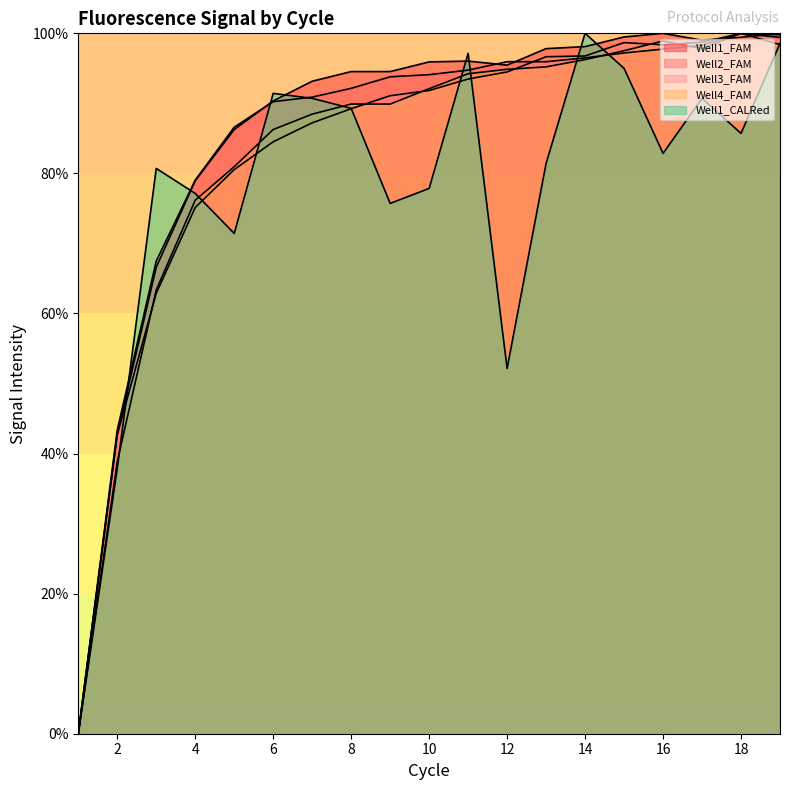

What is the value of the Well1_CALRed point at the 14th from the left?

100.0